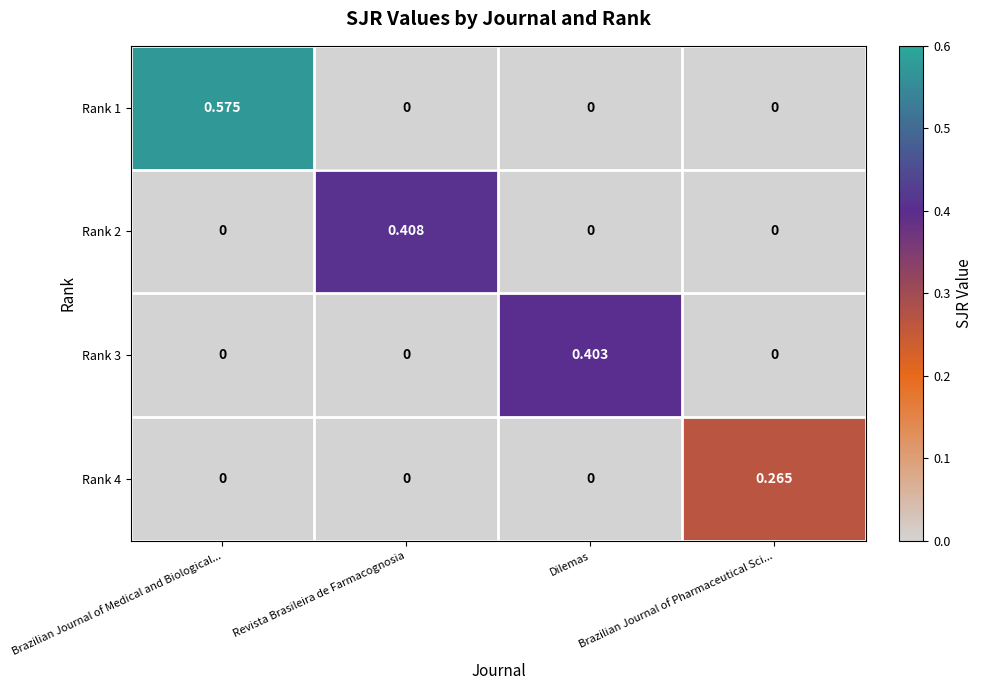

Which series has the largest range (max minus min)?

Rank 1